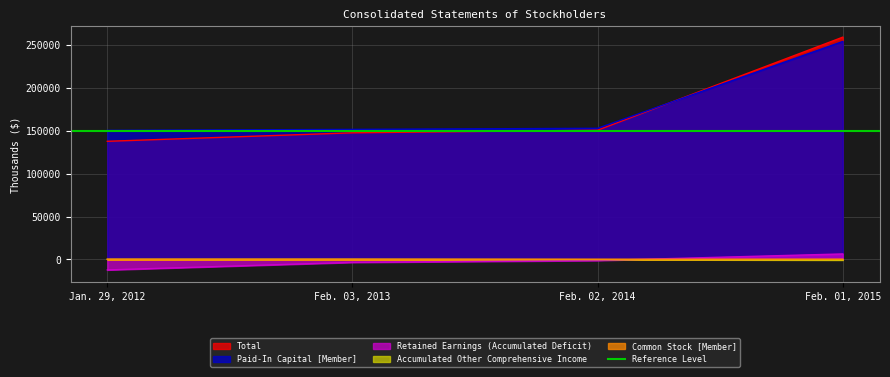

Rank the series by their maximum value, from highest to lowest.

Total, Paid-In Capital [Member], Retained Earnings (Accumulated Deficit), Common Stock [Member], Accumulated Other Comprehensive Income